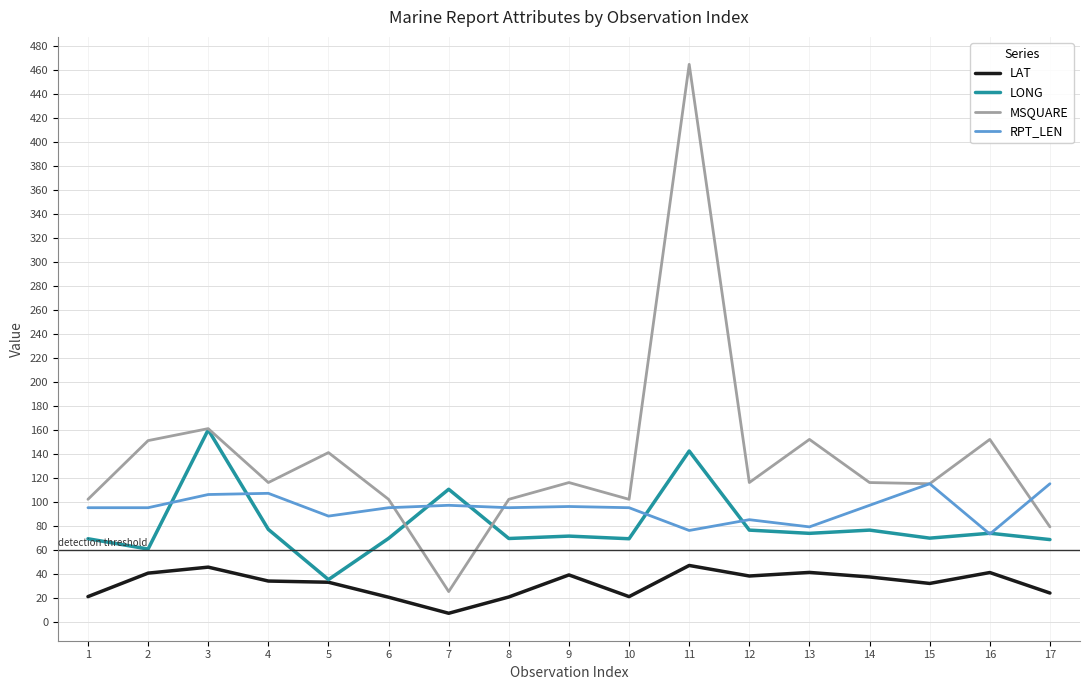

What is the lowest value of the MSQUARE series?

25.0